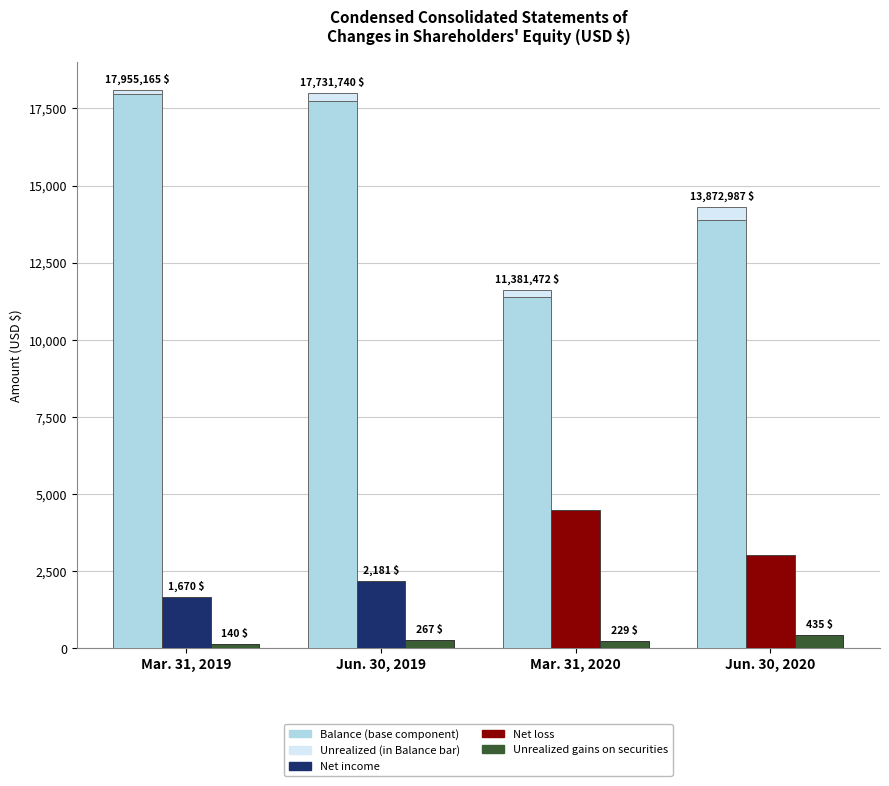

Between Jun. 30, 2019 and Jun. 30, 2020, which is larger?

Jun. 30, 2019